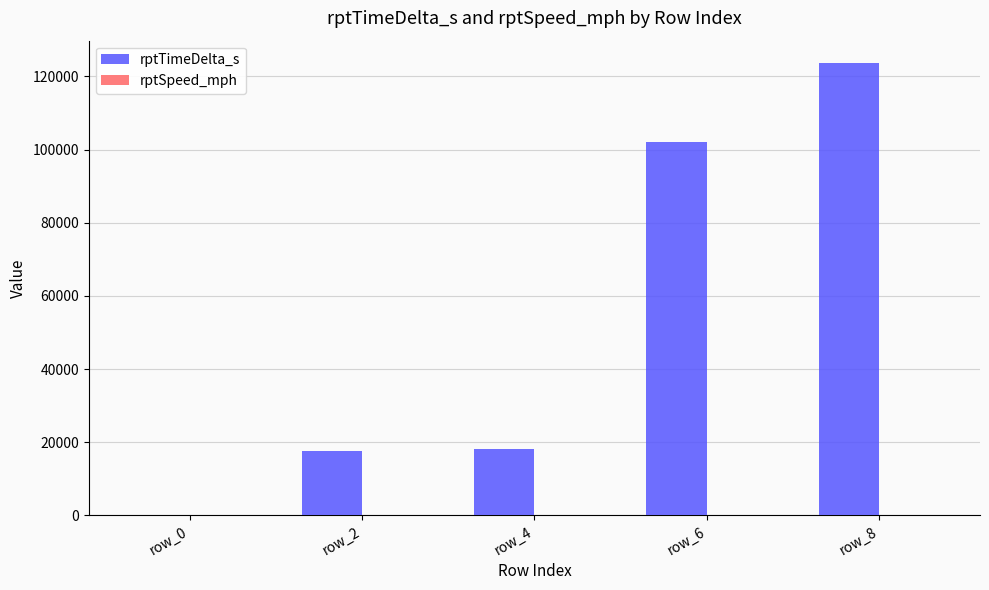

How many positive values does the rptTimeDelta_s series have?

4